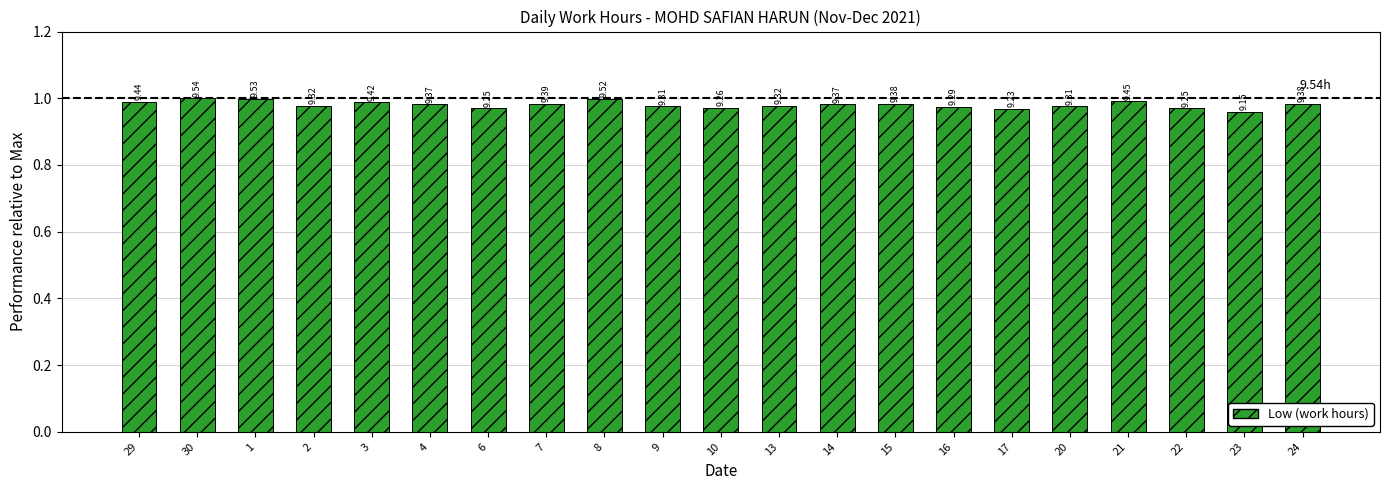

How many bars are there in total?

21